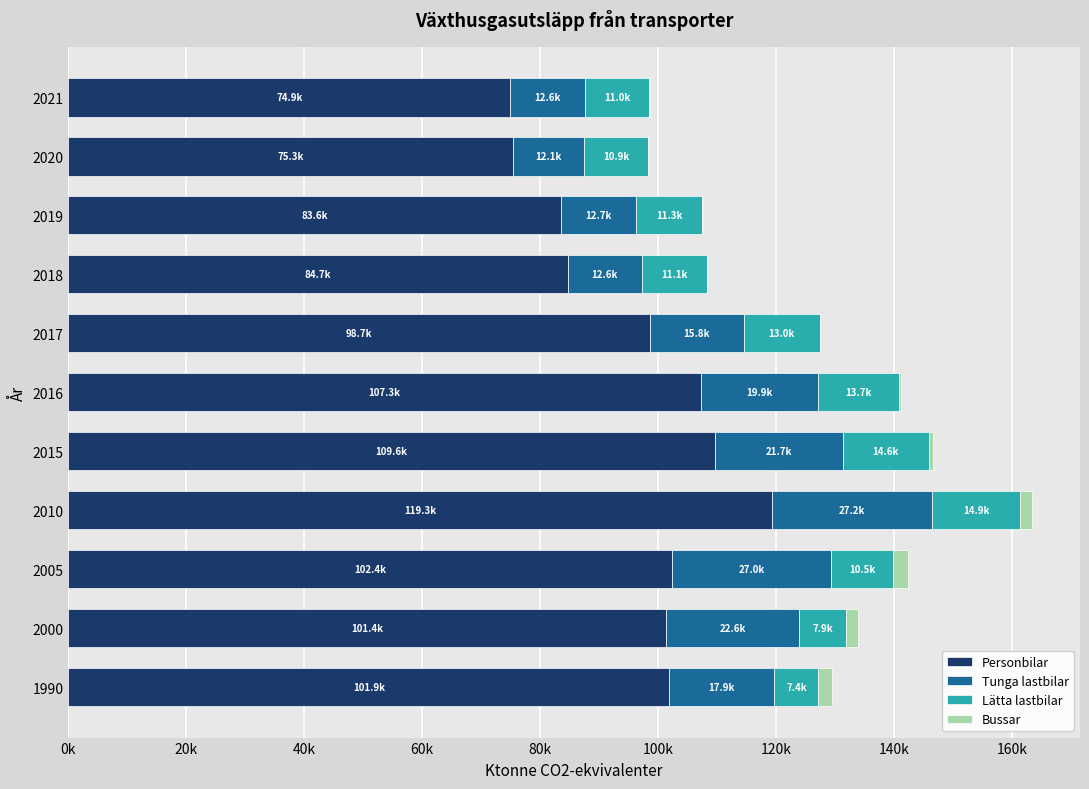

How many groups of bars are there?

11